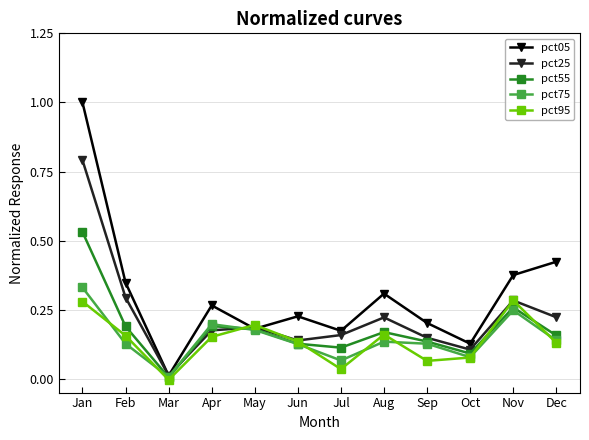

The pct05 series shows 0.2 at Sep. True or false?

True